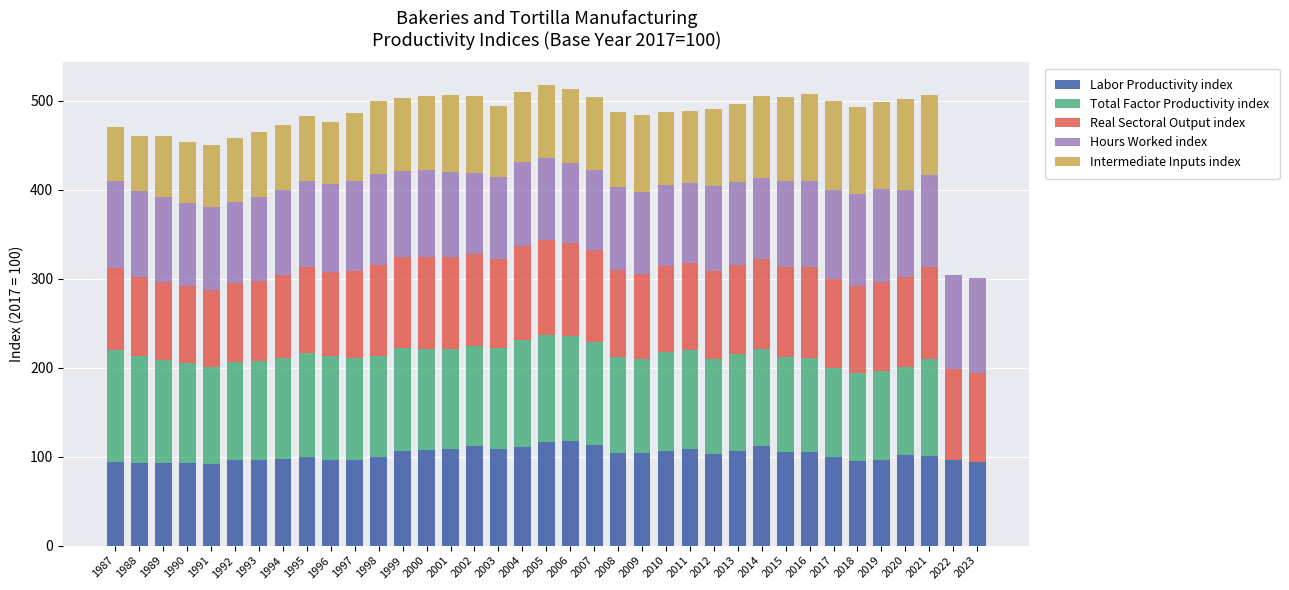

Does the chart contain stacked bars?

Yes